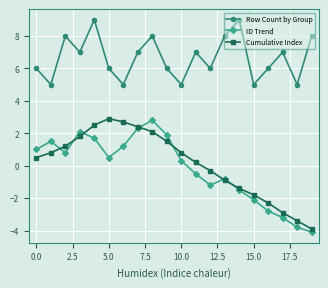

How many lines are shown in the chart?

3